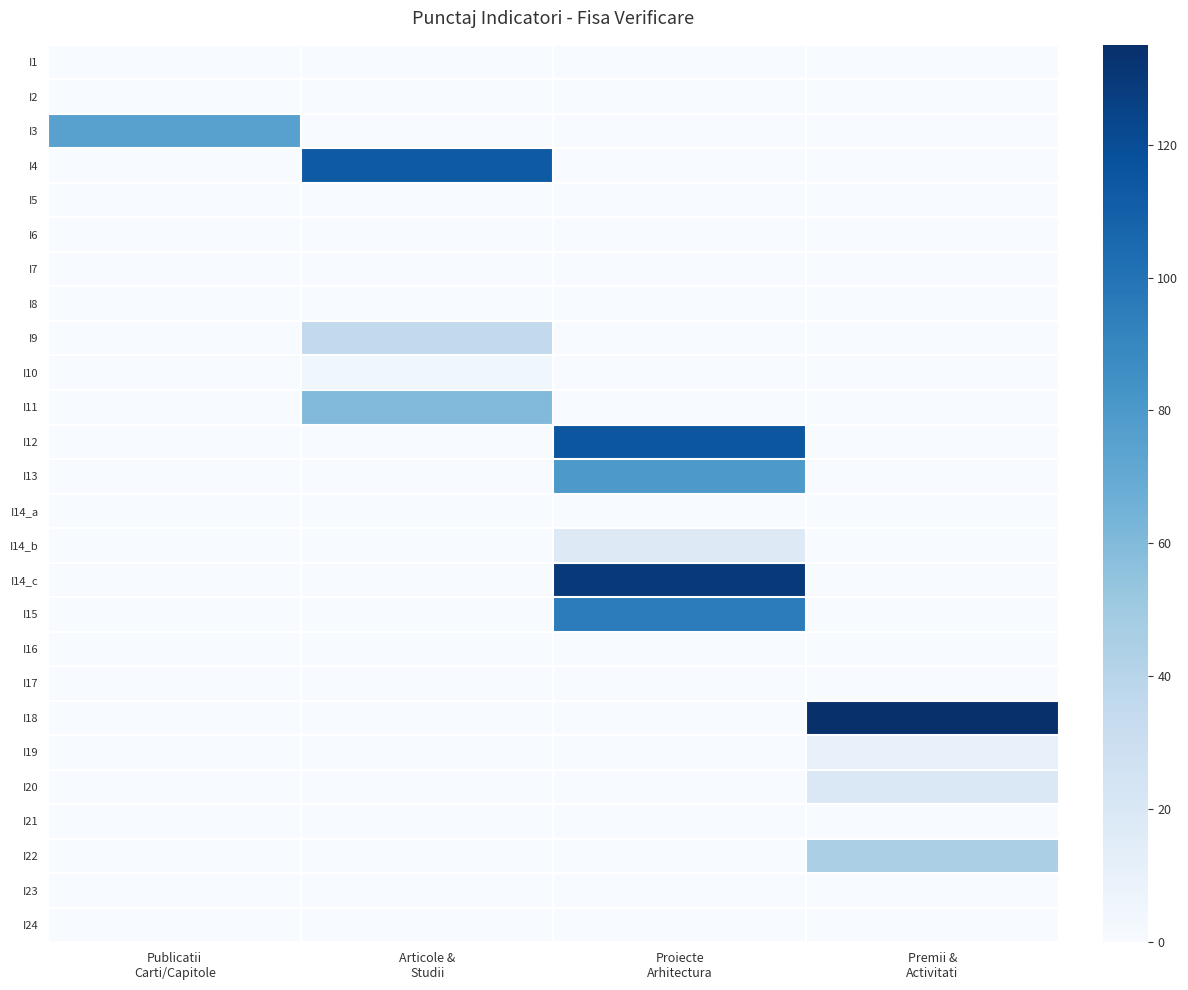

At how many categories does at least one series exceed 63?

4